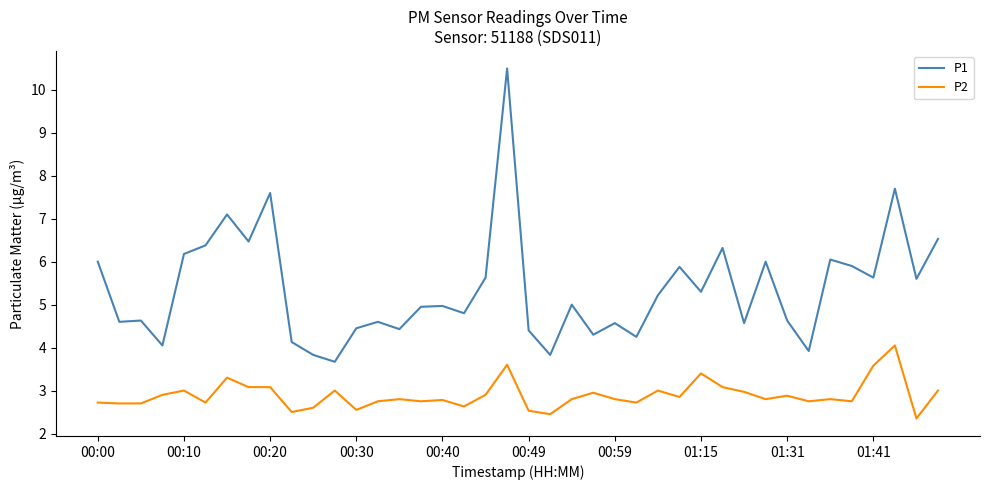

Which series has the largest range (max minus min)?

P1